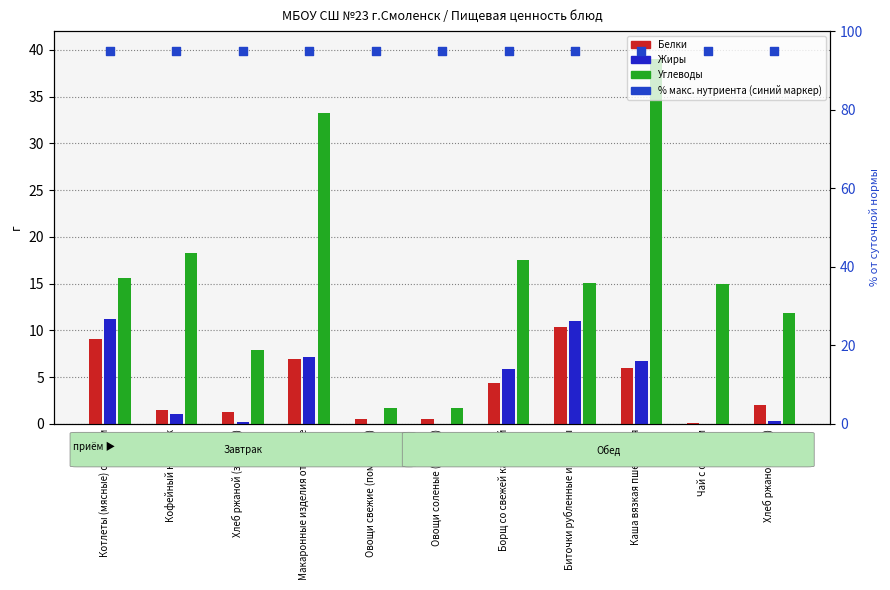

Which series contains the lowest Y value?

Жиры